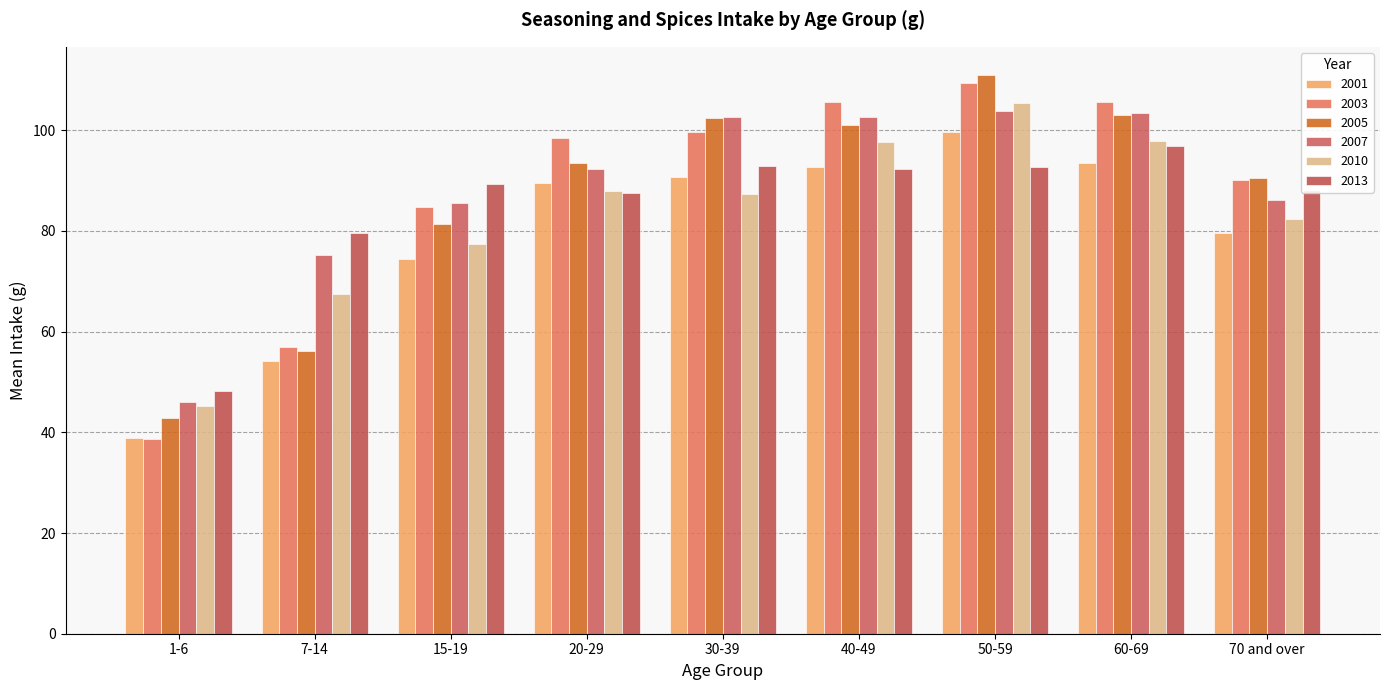

Read the 2010 value at 60-69.

97.8